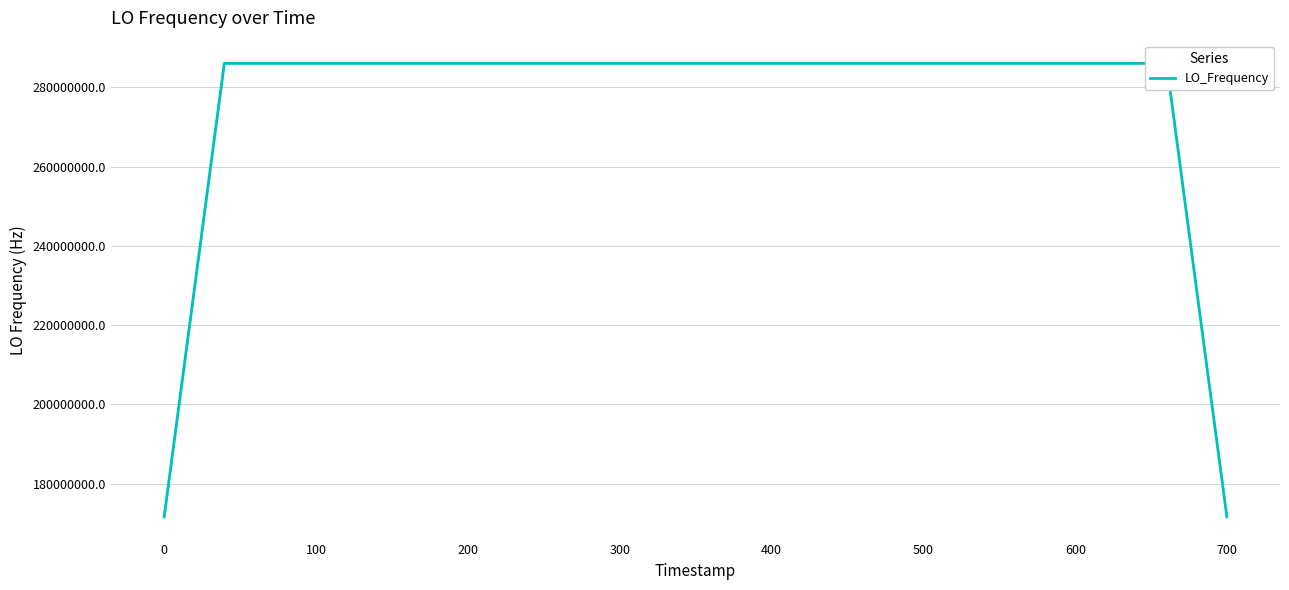

What is the average value?

277465591.9